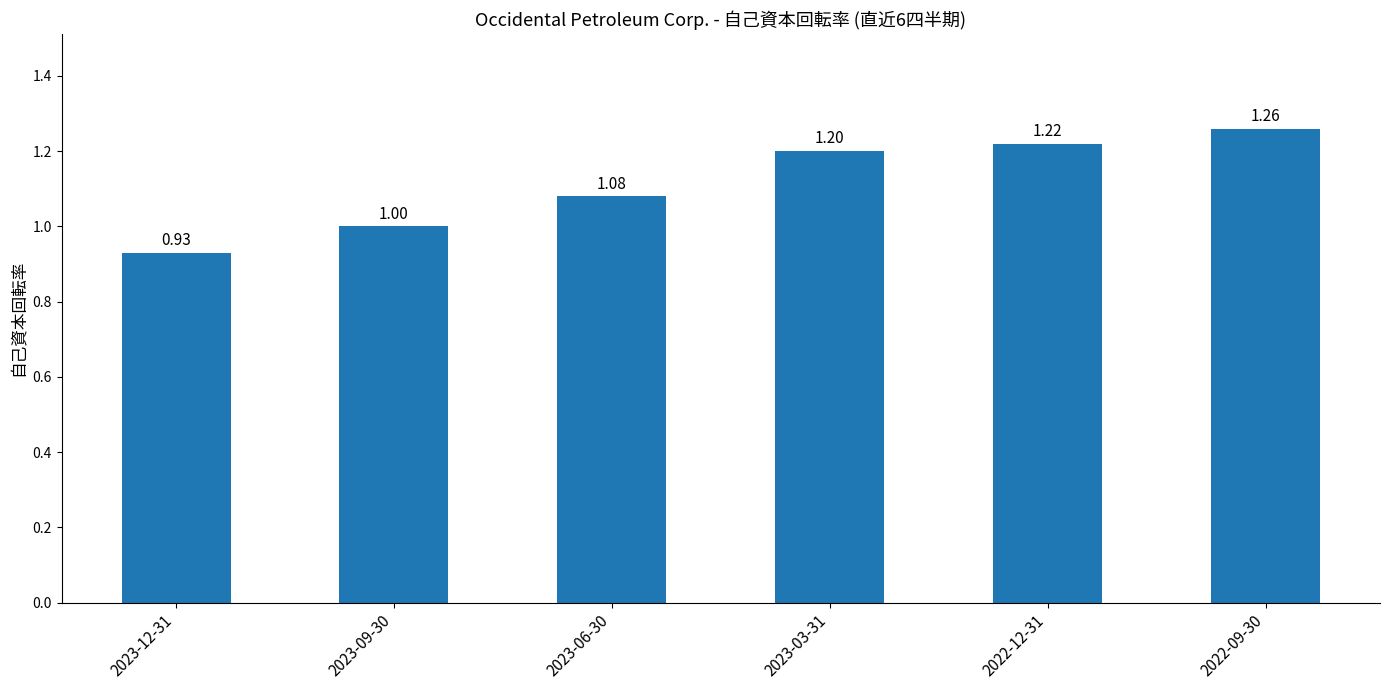

At which category does the chart reach its minimum across all series?

2023-12-31